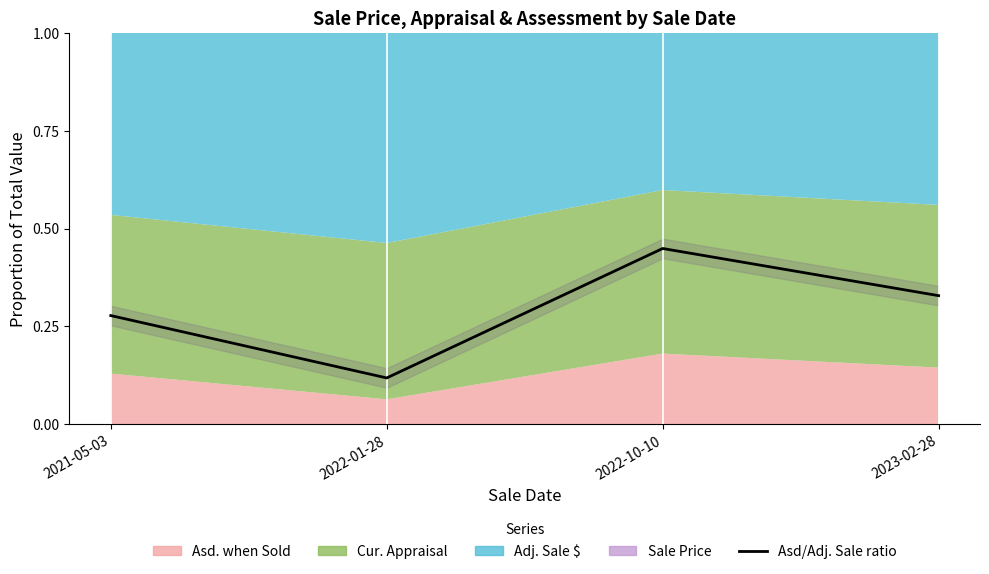

How many lines are shown in the chart?

1